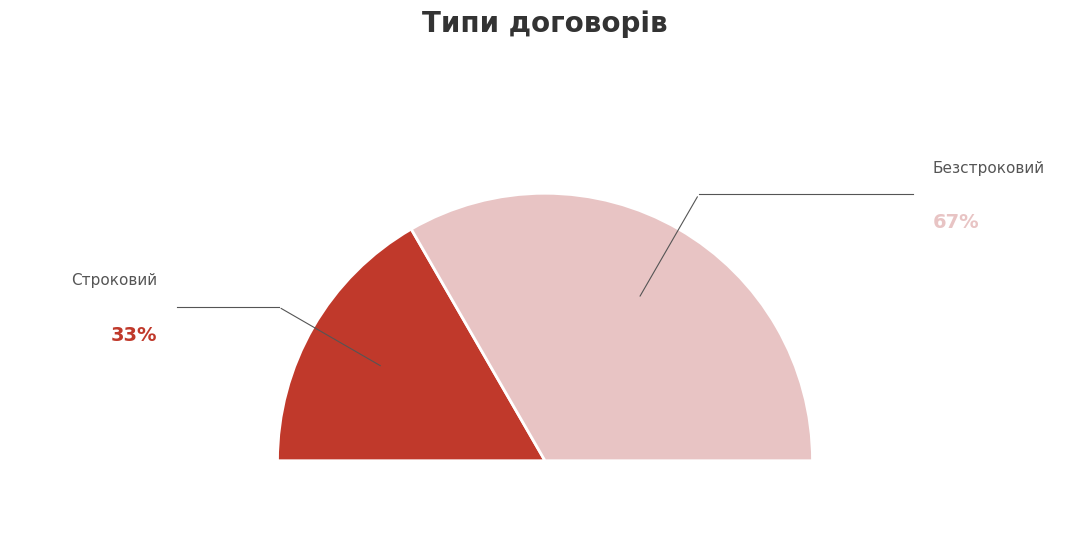

Between Строковий and Безстроковий, which is larger?

Безстроковий